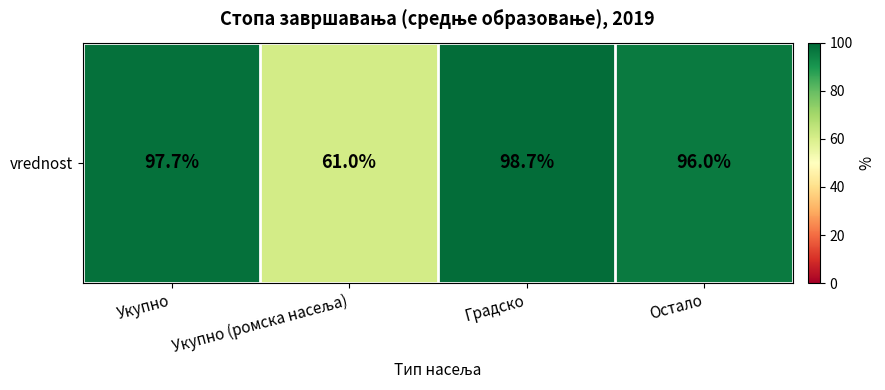

Reading right to left, extract all data points from this chart.

Остало=96.0	Градско=98.7	Укупно (ромска насеља)=61.0	Укупно=97.7